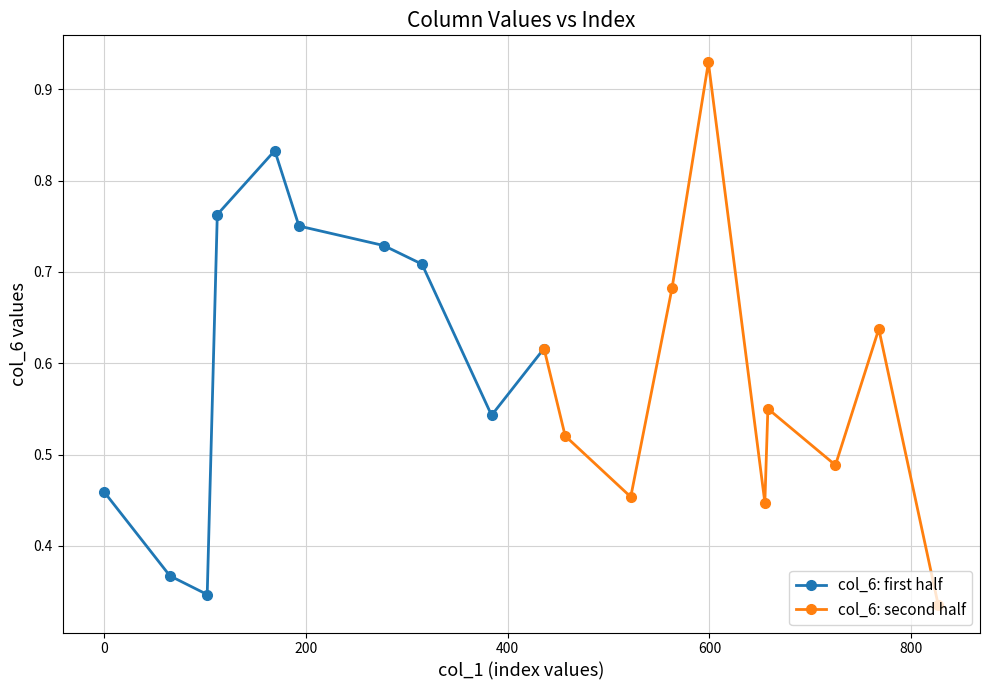

What is the lowest value of the col_6: first half series?

0.3